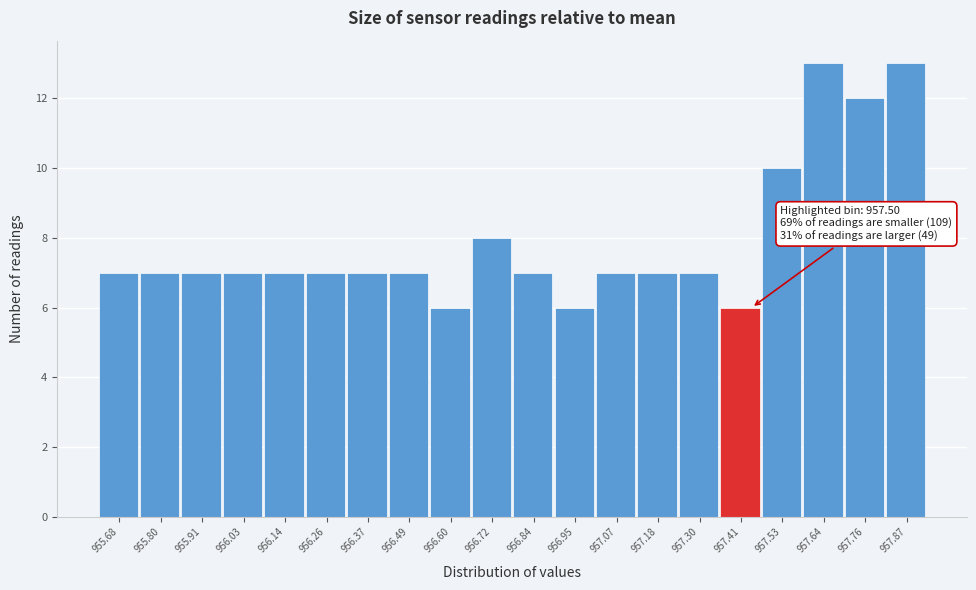

Reading left to right, list all the values displayed in this chart.

7	7	7	7	7	7	7	7	6	8	7	6	7	7	7	6	10	13	12	13